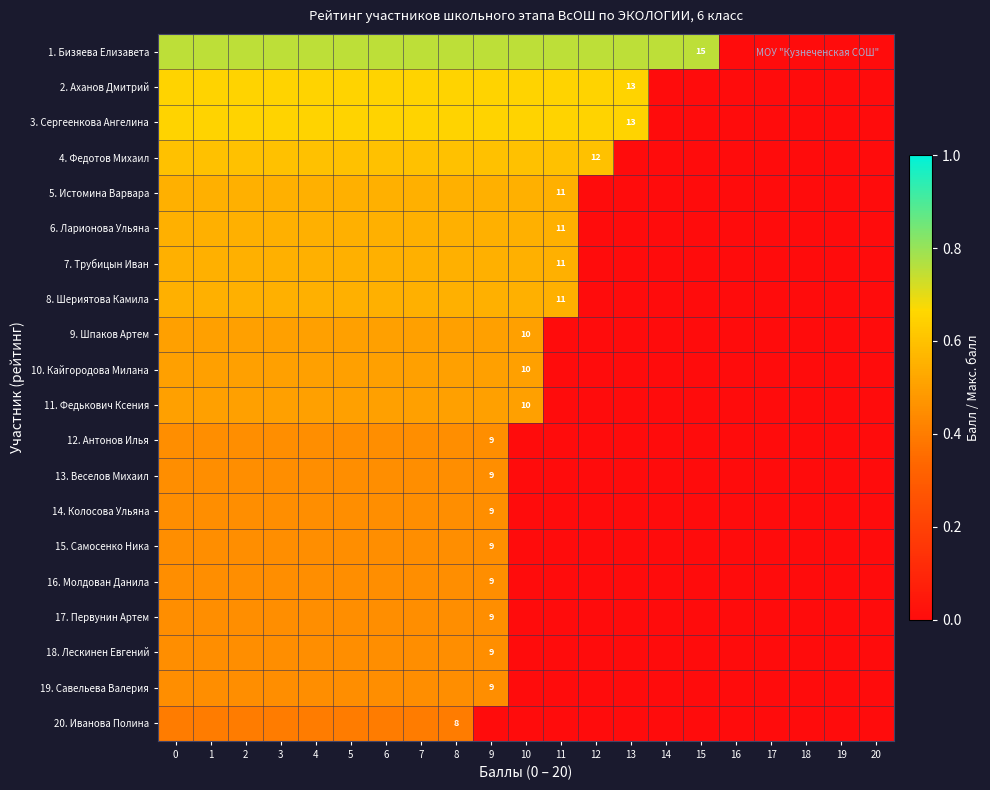

At 7, list the series in order from smallest to largest.

20. Иванова Полина, 12. Антонов Илья, 13. Веселов Михаил, 14. Колосова Ульяна, 15. Самосенко Ника, 16. Молдован Данила, 17. Первунин Артем, 18. Лескинен Евгений, 19. Савельева Валерия, 9. Шпаков Артем, 10. Кайгородова Милана, 11. Федькович Ксения, 5. Истомина Варвара, 6. Ларионова Ульяна, 7. Трубицын Иван, 8. Шериятова Камила, 4. Федотов Михаил, 2. Аханов Дмитрий, 3. Сергеенкова Ангелина, 1. Бизяева Елизавета